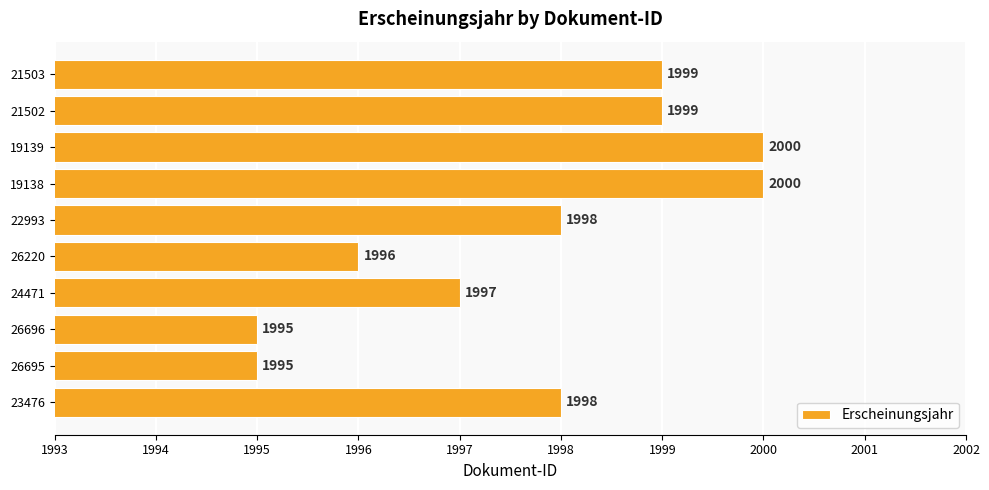

Reading top to bottom, transcribe all the data shown in this chart.

1999	1999	2000	2000	1998	1996	1997	1995	1995	1998